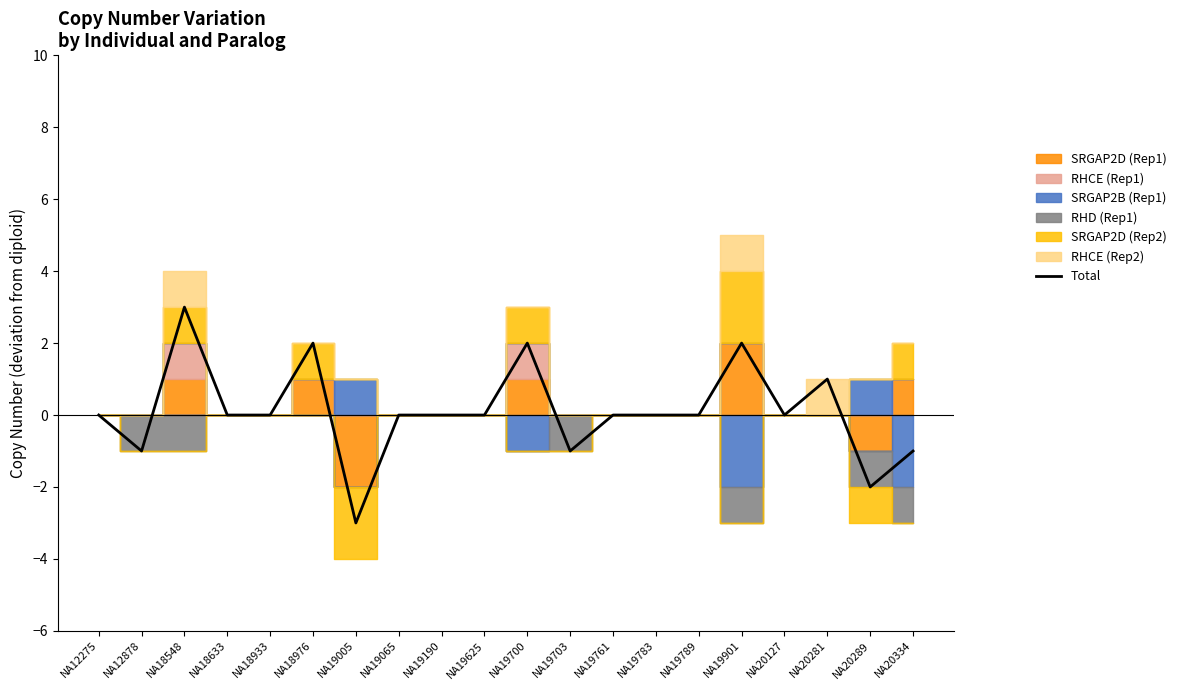

Count the number of categories in the chart.

20